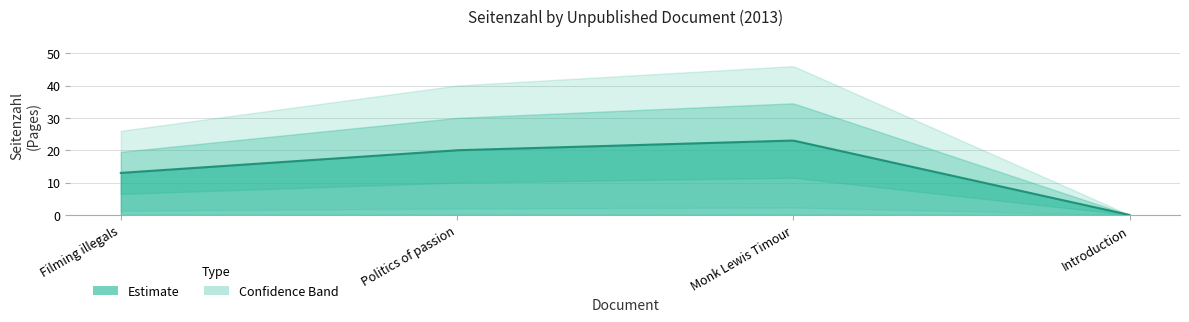

What position from the right is Monk Lewis Timour?

2